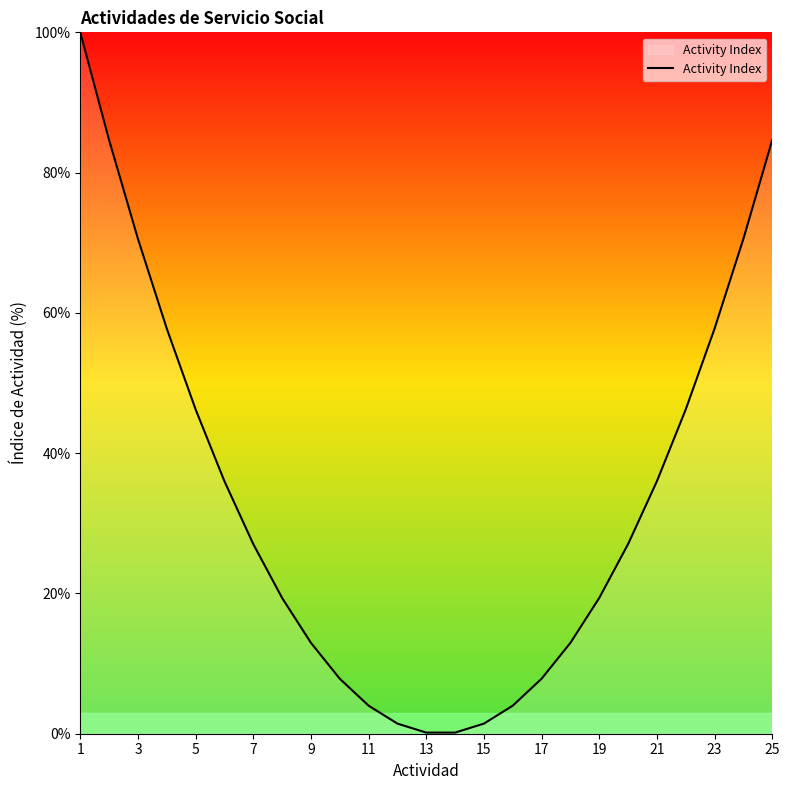

What is the difference between the maximum and minimum values?

99.8